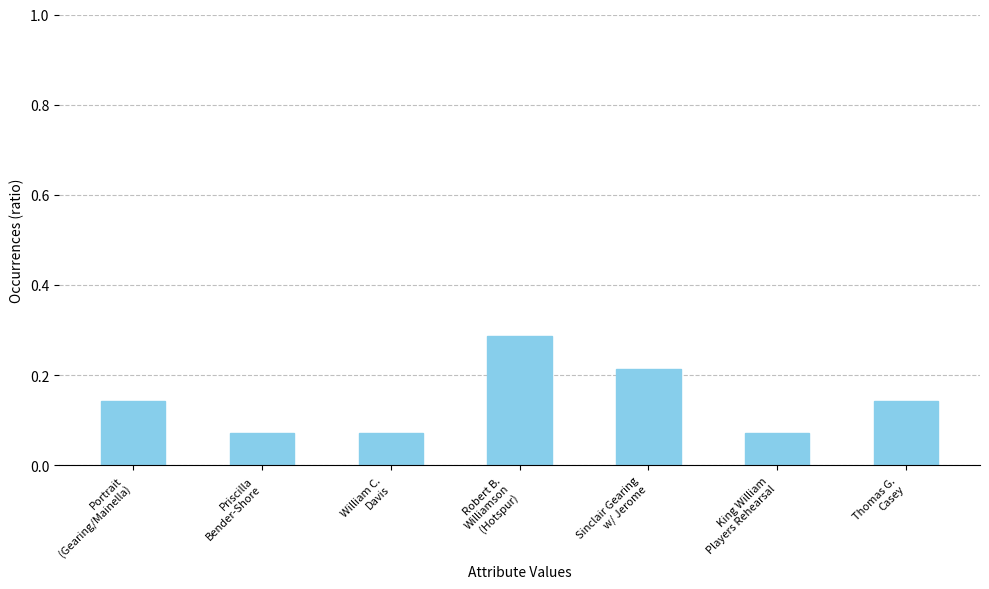

How many values are between 0 and 1?

7